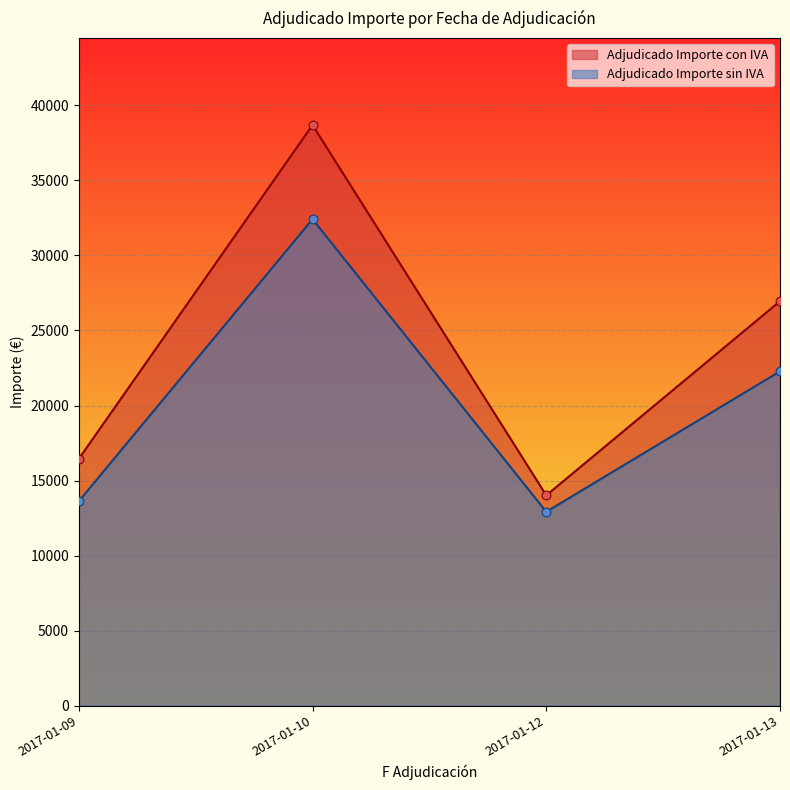

Which series has the largest total across all categories?

Adjudicado Importe con IVA